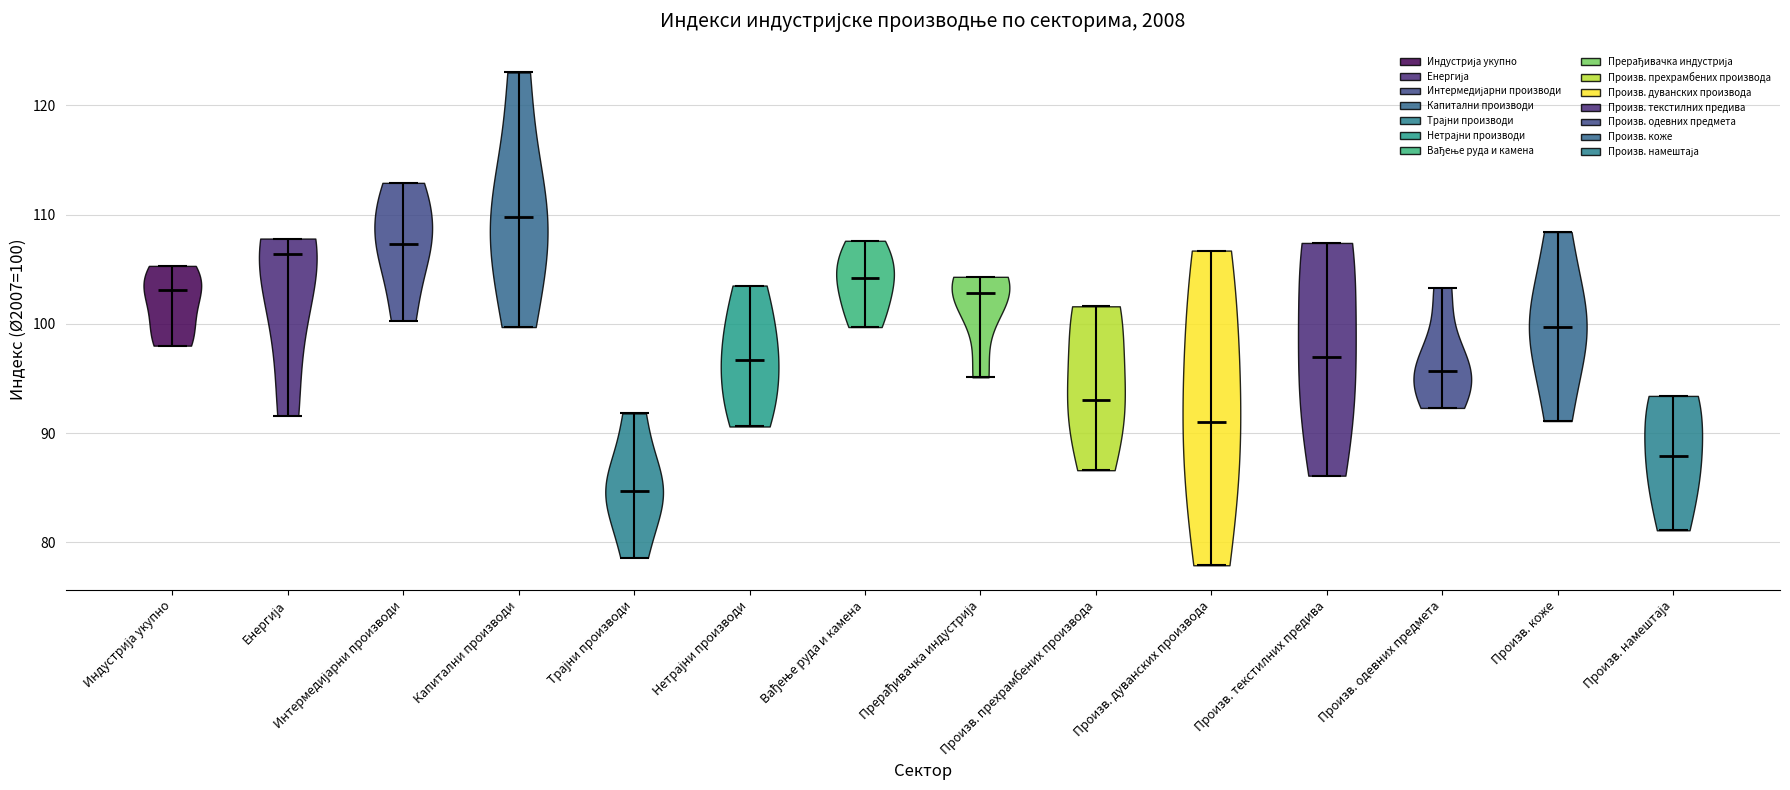

Reading left to right, read every violin against the y-axis: where its median line is, and the lowest and highest points it reaches. The values are not printed on the chart, so give them approximately, as read against the axis.

Индустрија укупно: median line 103, lowest point 98, highest point 105
Енергија: median line 106, lowest point 92, highest point 108
Интермедијарни производи: median line 107, lowest point 100, highest point 113
Капитални производи: median line 110, lowest point 100, highest point 123
Трајни производи: median line 85, lowest point 79, highest point 92
Нетрајни производи: median line 97, lowest point 91, highest point 104
Вађење руда и камена: median line 104, lowest point 100, highest point 108
Прерађивачка индустрија: median line 103, lowest point 95, highest point 104
Произв. прехрамбених производа: median line 93, lowest point 87, highest point 102
Произв. дуванских производа: median line 91, lowest point 78, highest point 107
Произв. текстилних предива: median line 97, lowest point 86, highest point 107
Произв. одевних предмета: median line 96, lowest point 92, highest point 103
Произв. коже: median line 100, lowest point 91, highest point 108
Произв. намештаја: median line 88, lowest point 81, highest point 93